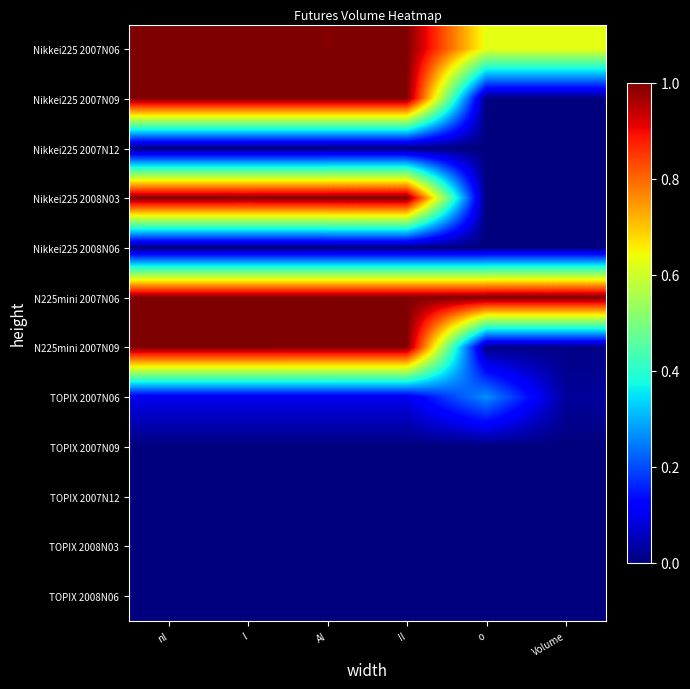

Reading left to right, extract all data points from this chart.

Nikkei225 2007N06: nl=1.0	l=1.0	Al=1.0	Il=1.0	o=0.6	Volume=0.6
Nikkei225 2007N09: nl=1.0	l=1.0	Al=1.0	Il=1.0	o=0.0	Volume=0.0
Nikkei225 2007N12: nl=0.0	l=0.0	Al=0.0	Il=0.0	o=0.0	Volume=0.0
Nikkei225 2008N03: nl=1.0	l=1.0	Al=1.0	Il=1.0	o=0.0	Volume=0.0
Nikkei225 2008N06: nl=0.0	l=0.0	Al=0.0	Il=0.0	o=0.0	Volume=0.0
N225mini 2007N06: nl=1.0	l=1.0	Al=1.0	Il=1.0	o=1.0	Volume=1.0
N225mini 2007N09: nl=1.0	l=1.0	Al=1.0	Il=1.0	o=0.0	Volume=0.0
TOPIX 2007N06: nl=0.1	l=0.1	Al=0.1	Il=0.1	o=0.3	Volume=0.0
TOPIX 2007N09: nl=0.0	l=0.0	Al=0.0	Il=0.0	o=0.0	Volume=0.0
TOPIX 2007N12: nl=0.0	l=0.0	Al=0.0	Il=0.0	o=0.0	Volume=0.0
TOPIX 2008N03: nl=0.0	l=0.0	Al=0.0	Il=0.0	o=0.0	Volume=0.0
TOPIX 2008N06: nl=0.0	l=0.0	Al=0.0	Il=0.0	o=0.0	Volume=0.0